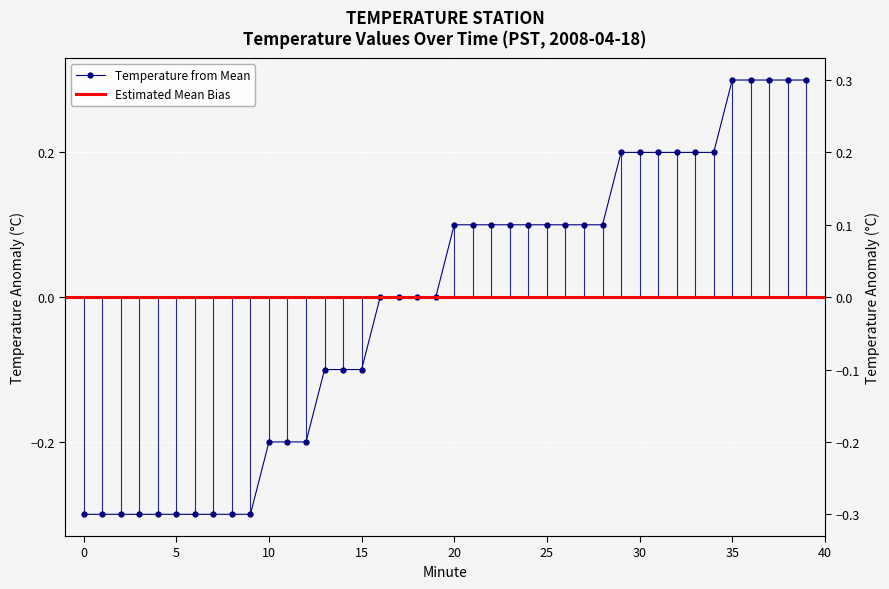

True or false: the data shows 0.2 at 20.

False